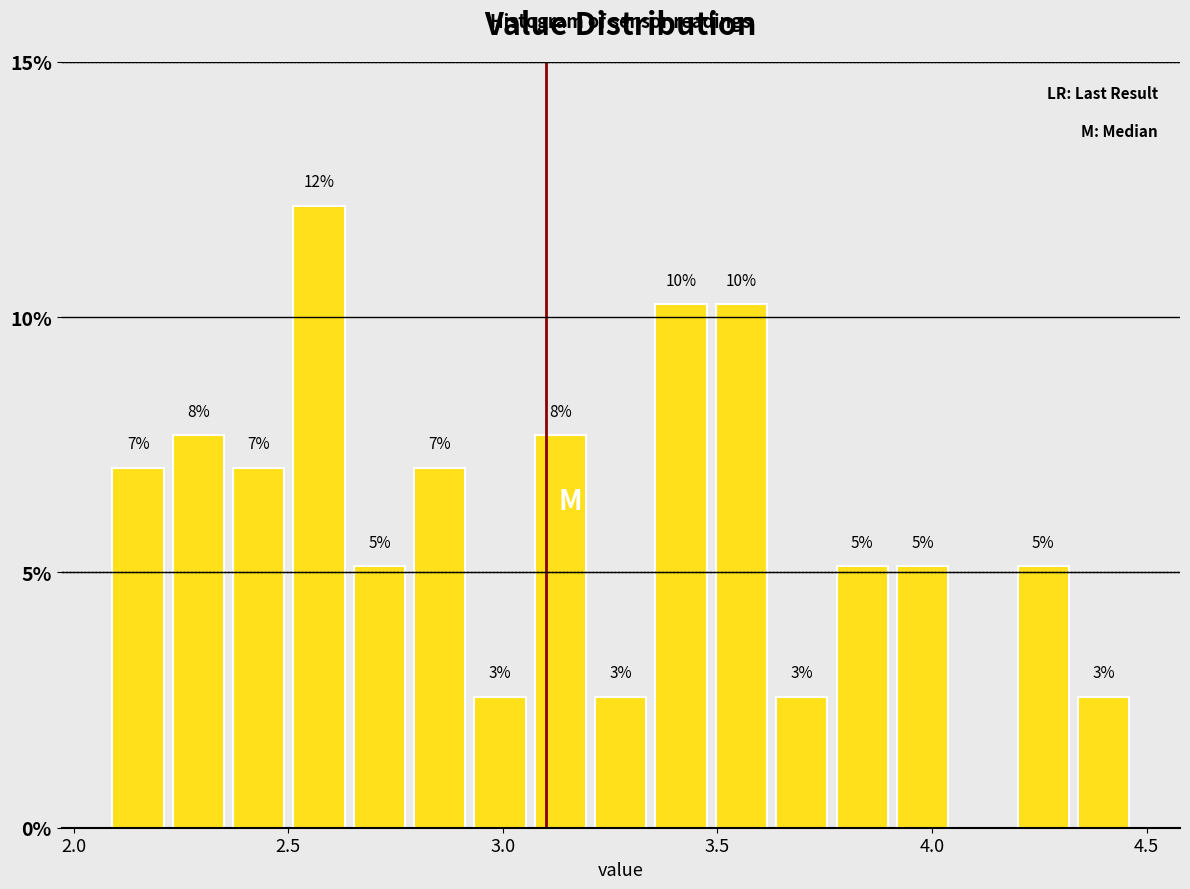

Around what value on the x-axis is the tallest bar? Give the approximate position of its centre, as read against the axis.

2.55